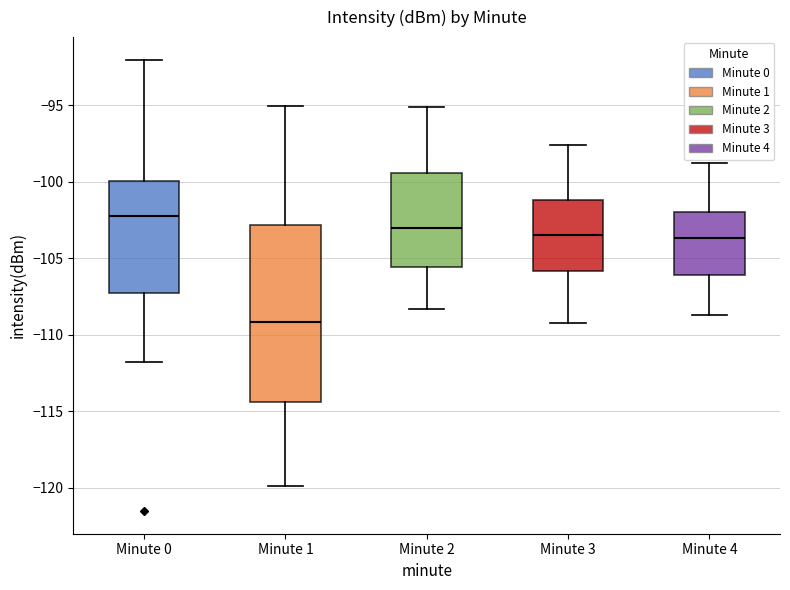

Reading left to right, transcribe this box plot: for each box, give where its median line is, the range the box spans, and where its two whiskers end, as read against the y-axis. The values are not printed on the chart, so give them approximately, as read against the axis.

Minute 0: median -102.5, box -107.5 to -100.0, whiskers -112.0 to -92.0
Minute 1: median -109.0, box -114.5 to -103.0, whiskers -120.0 to -95.0
Minute 2: median -103.0, box -105.5 to -99.5, whiskers -108.5 to -95.0
Minute 3: median -103.5, box -106.0 to -101.0, whiskers -109.0 to -97.5
Minute 4: median -103.5, box -106.0 to -102.0, whiskers -108.5 to -99.0